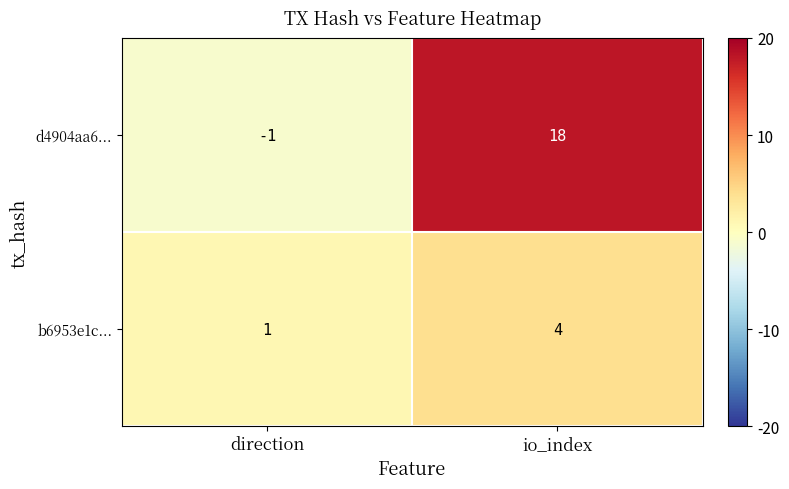

Is it true that d4904aa6... equals -1 at direction?

True